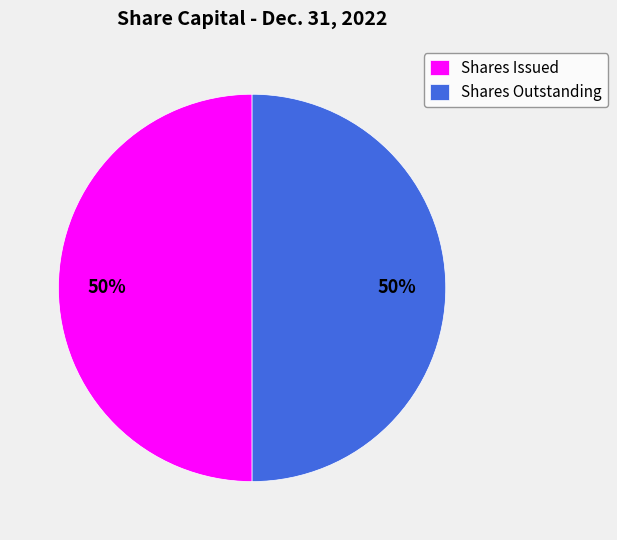

Count the number of slices in the pie.

2